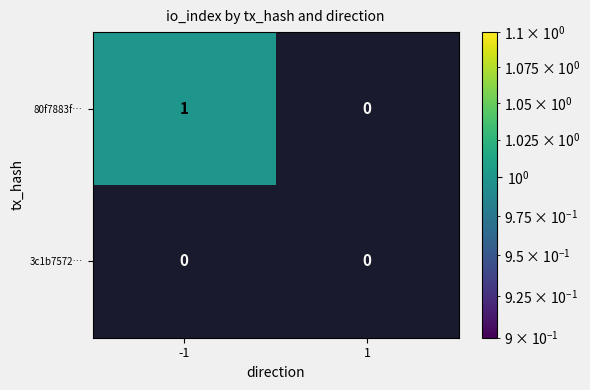

How many distinct data groups are displayed?

2